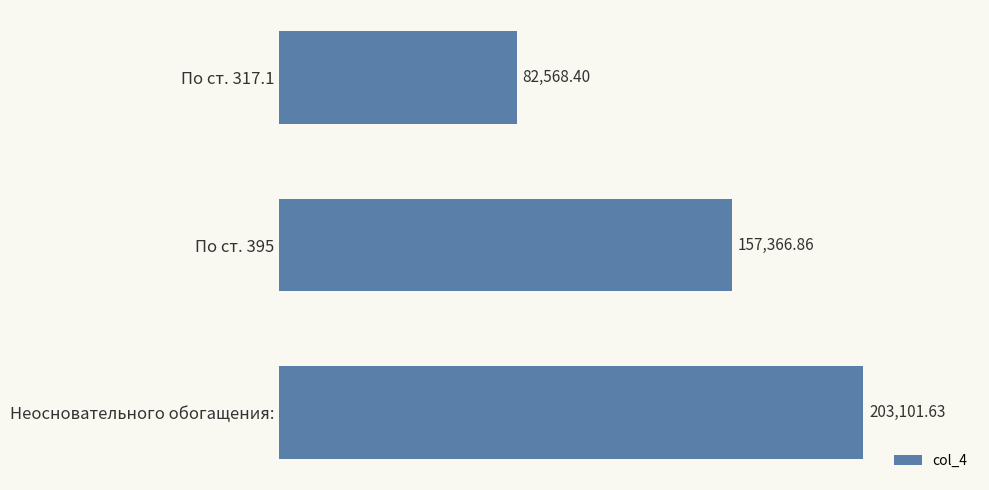

Which category has the lowest value across all series?

По ст. 317.1